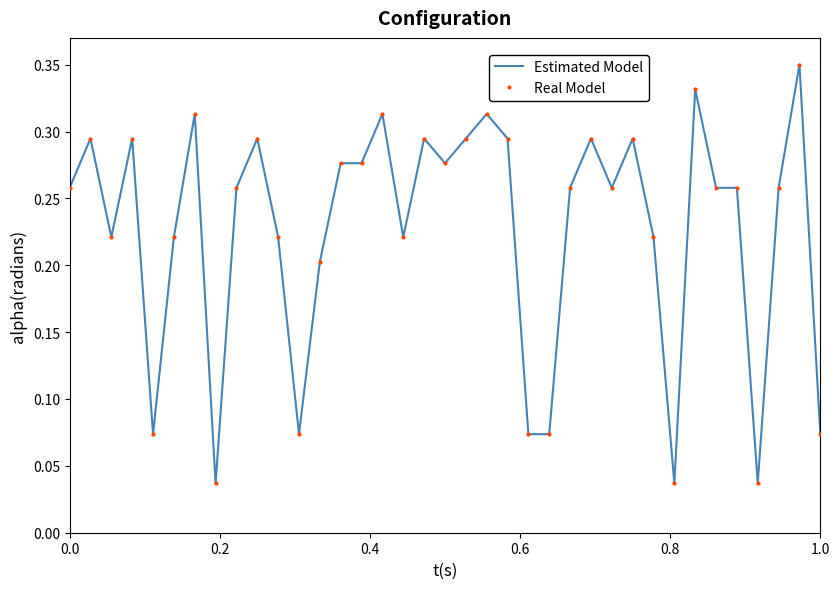

True or false: Estimated Model and Real Model cross at least once.

False